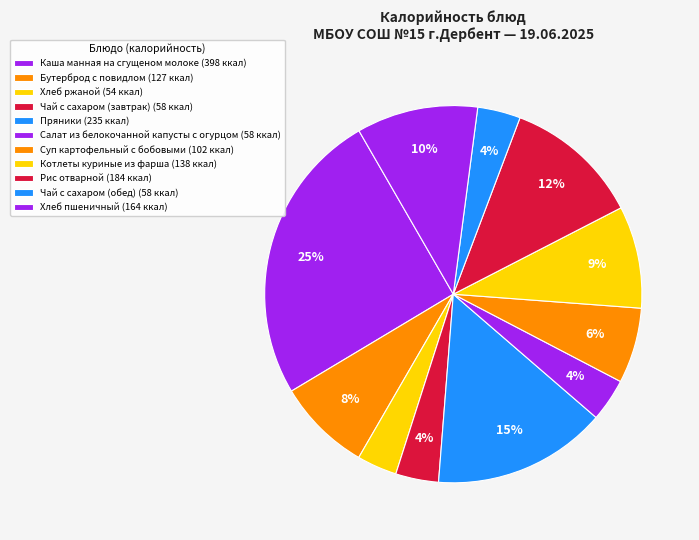

Rank the categories by value from highest to lowest.

Каша манная на сгущеном молоке, Пряники, Рис отварной, Хлеб пшеничный, Котлеты куриные из фарша, Бутерброд с повидлом, Суп картофельный с бобовыми, Чай с сахаром (завтрак), Салат из белокочанной капусты с огурцом, Чай с сахаром (обед), Хлеб ржаной